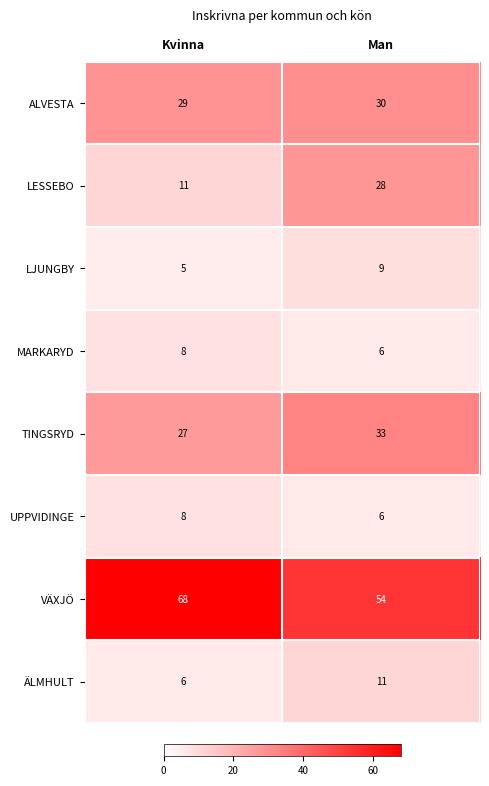

What is the sum of all UPPVIDINGE values?

14